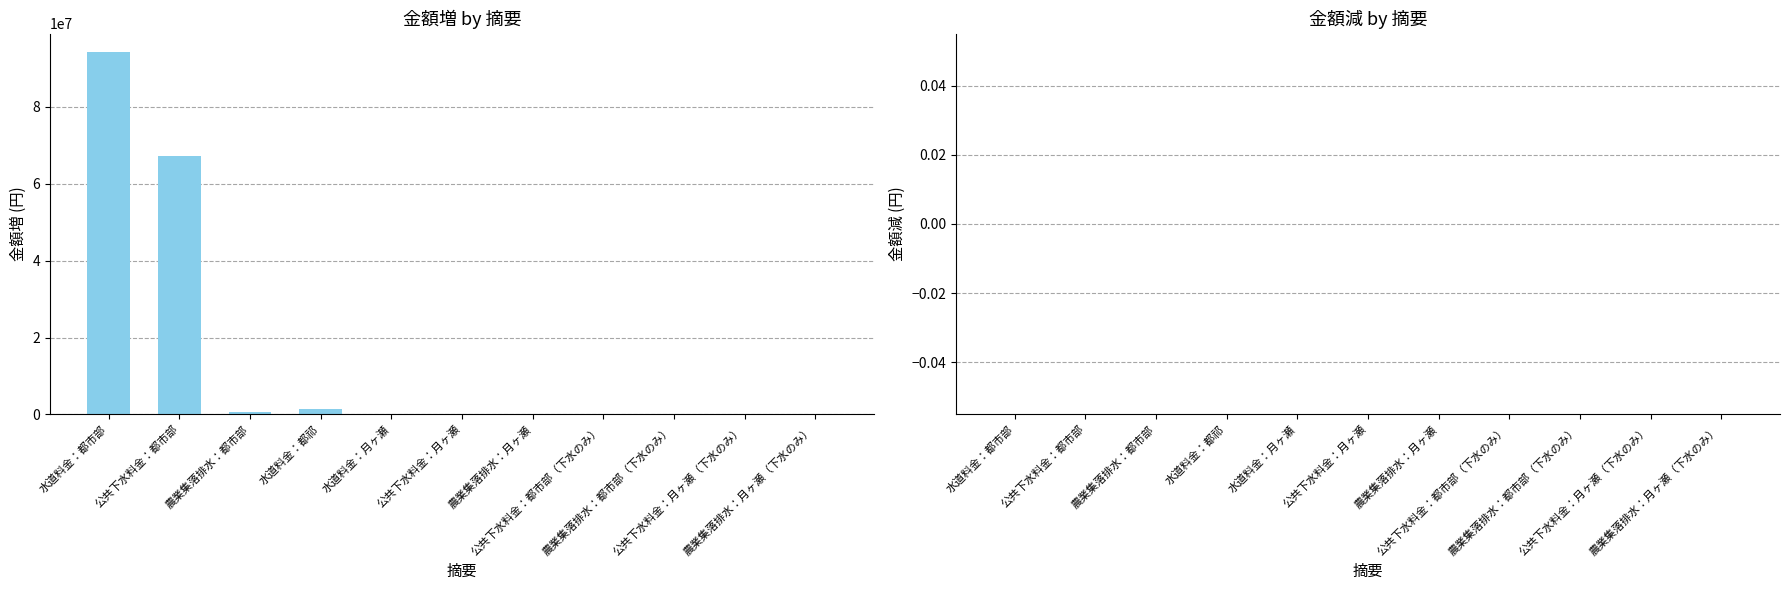

What is the maximum value shown in the chart?

94380298